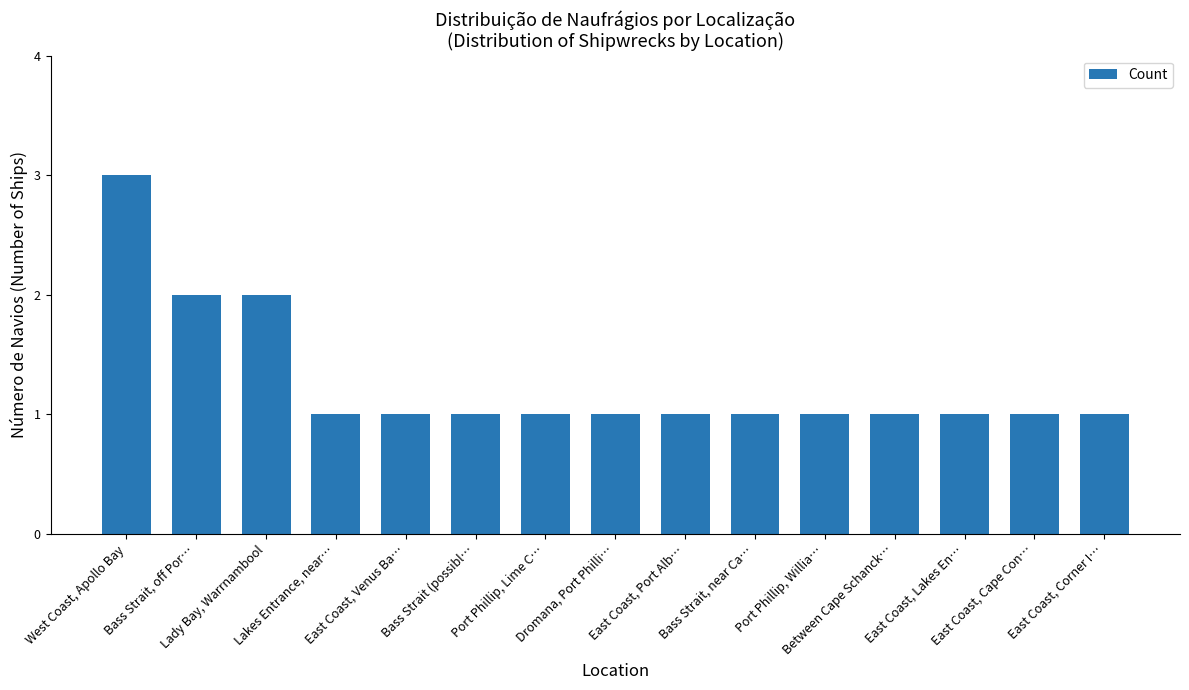

What is the change in value from Bass Strait, off Por… to East Coast, Corner I…?

-1